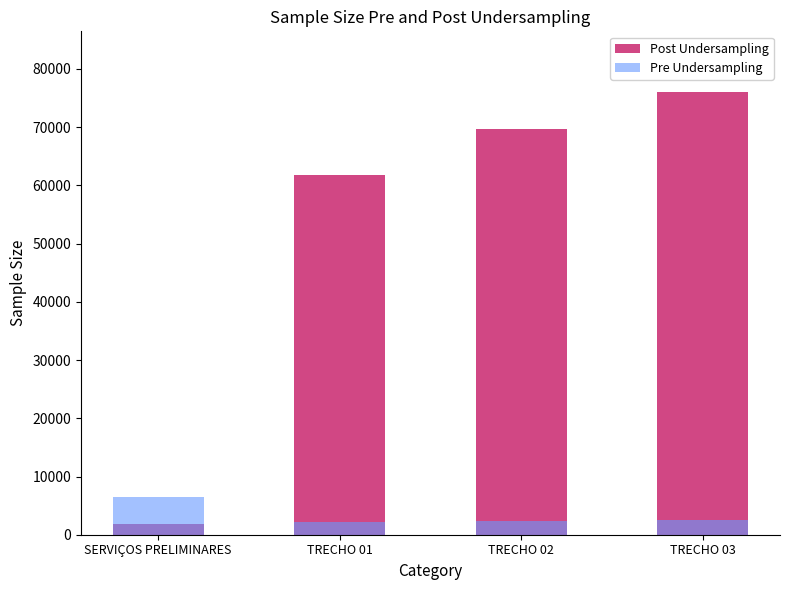

How many values in the Post Undersampling series are below 69650?

2